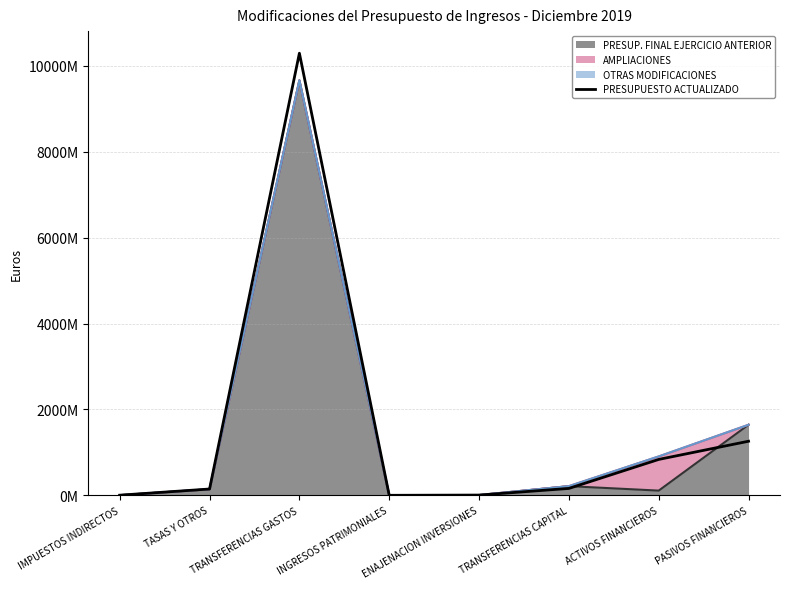

The value at TRANSFERENCIAS GASTOS is 10297003793.3. True or false?

True